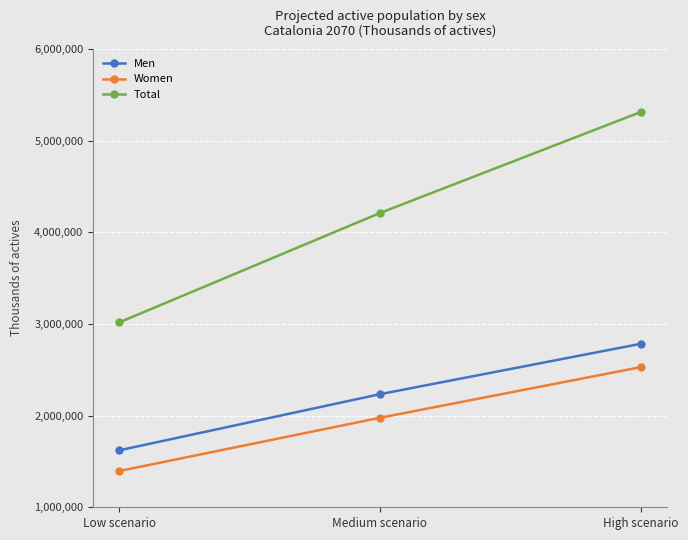

What is the minimum value for Total?

3016366